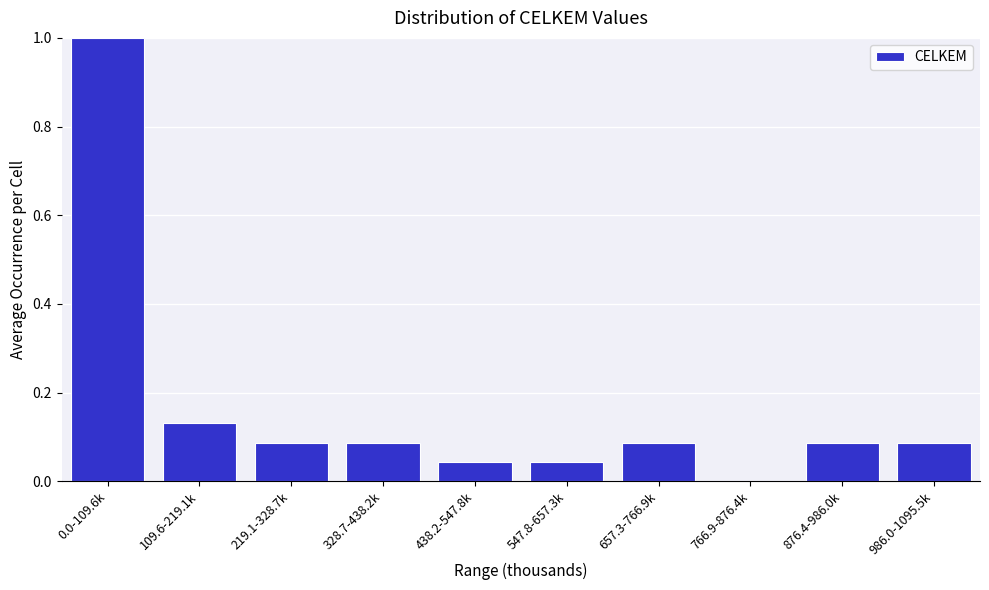

What is the change in value from 0.0-109.6k to 328.7-438.2k?

-0.9